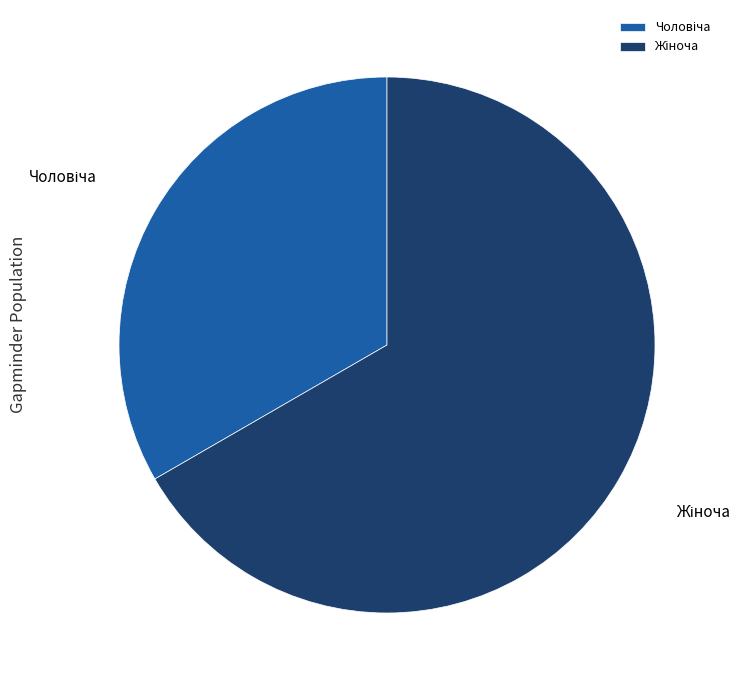

Does any single category account for the majority?

Yes